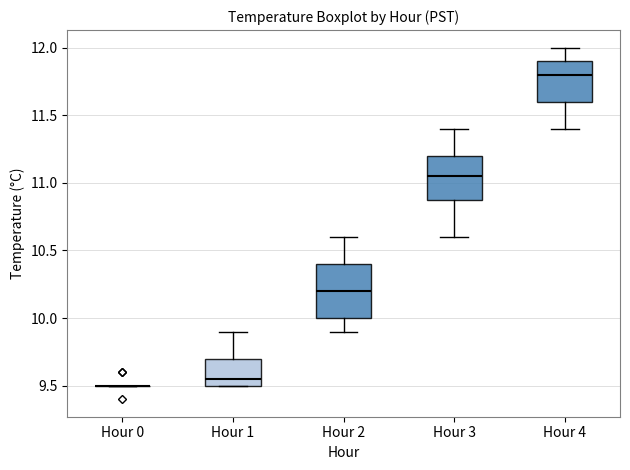

Comparing the boxes themselves (not the whiskers), which one is the tallest?

Hour 2